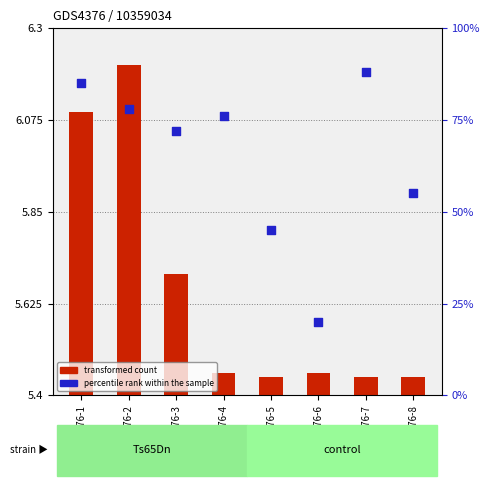

What is the total value across all series at GDS4376-8?

55.0